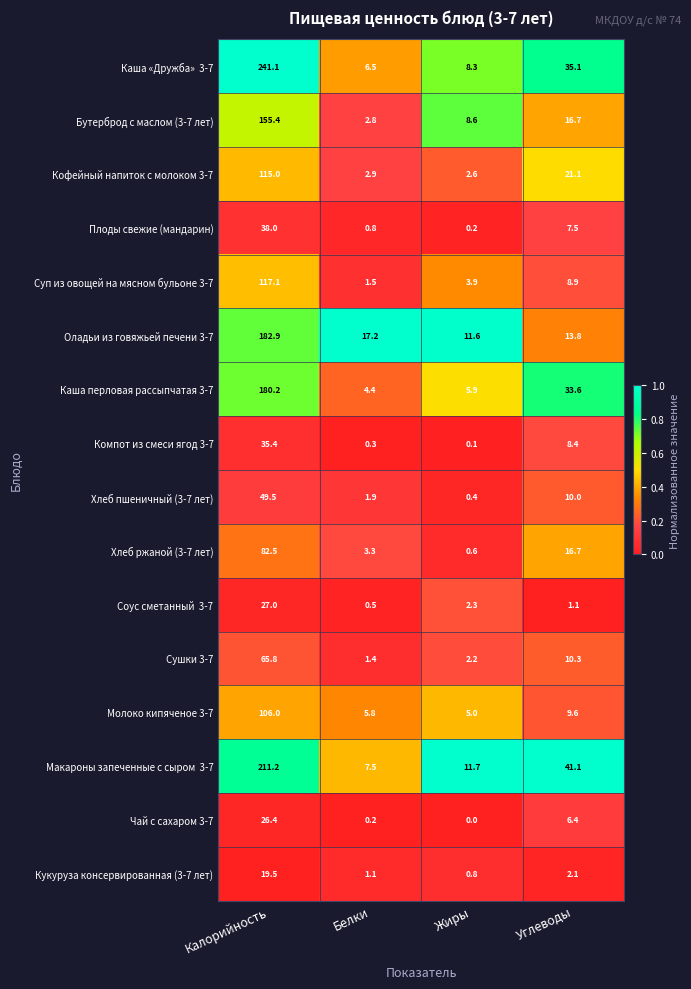

What is the difference between the Кукуруза консервированная (3-7 лет) values at Углеводы and Калорийность?

17.4